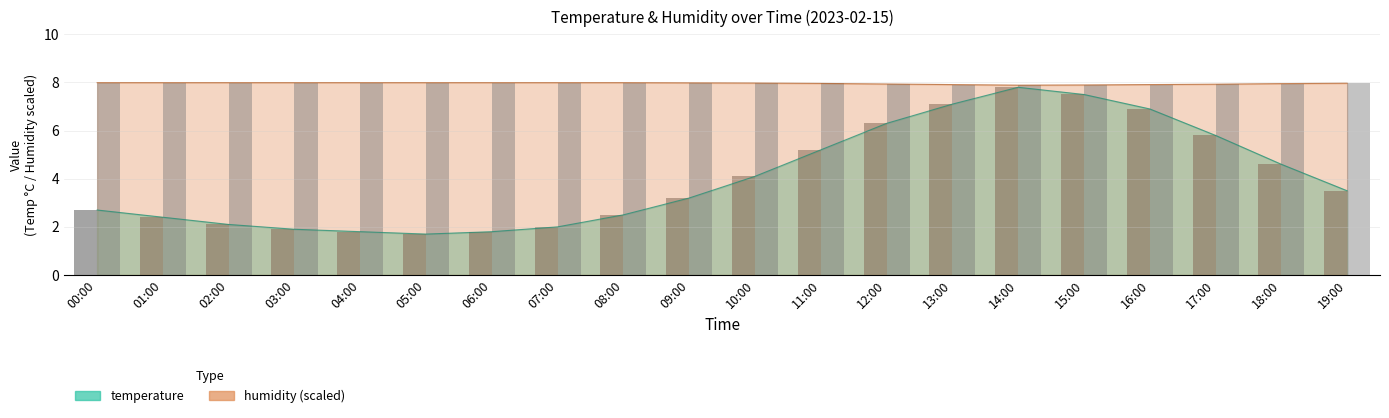

What is the sum of the humidity (bar) values at 02:00 and 15:00?

15.9